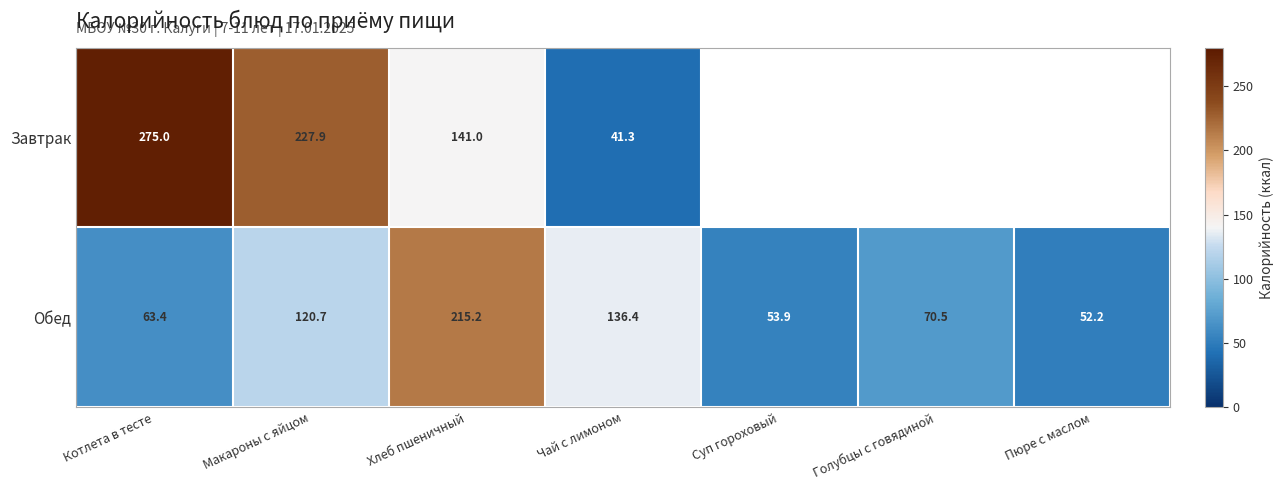

At Котлета в тесте, list the series in order from largest to smallest.

Завтрак, Обед